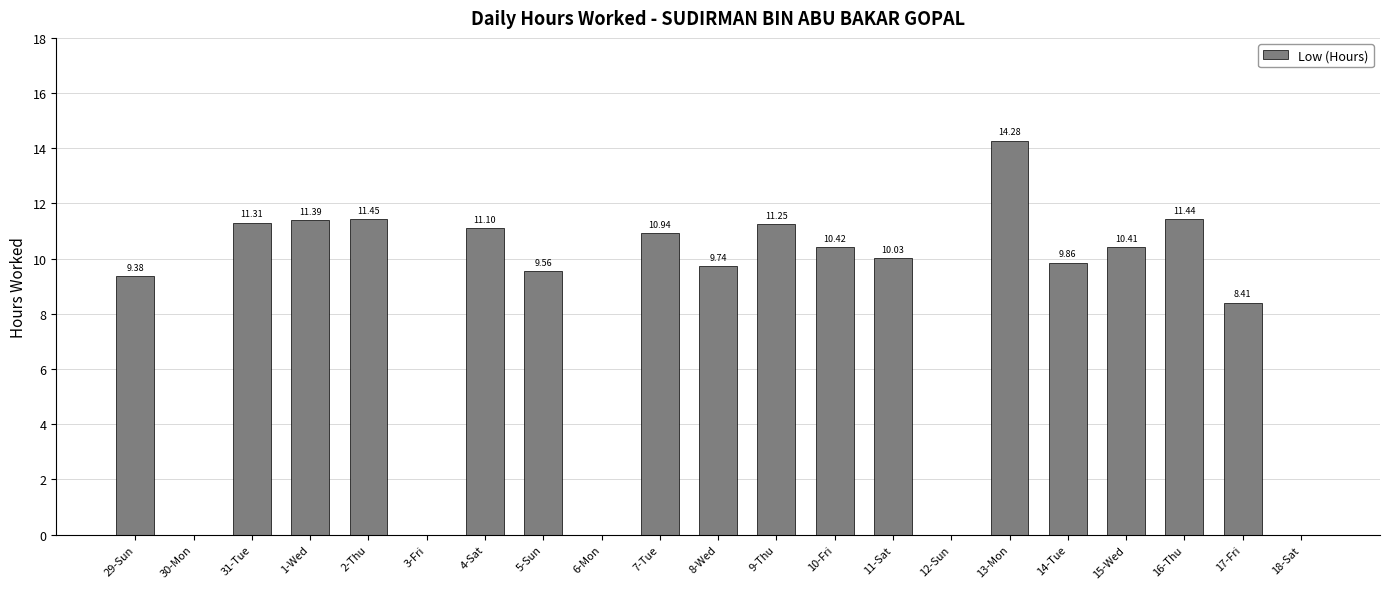

What is the change in value from 4-Sat to 13-Mon?

+3.2